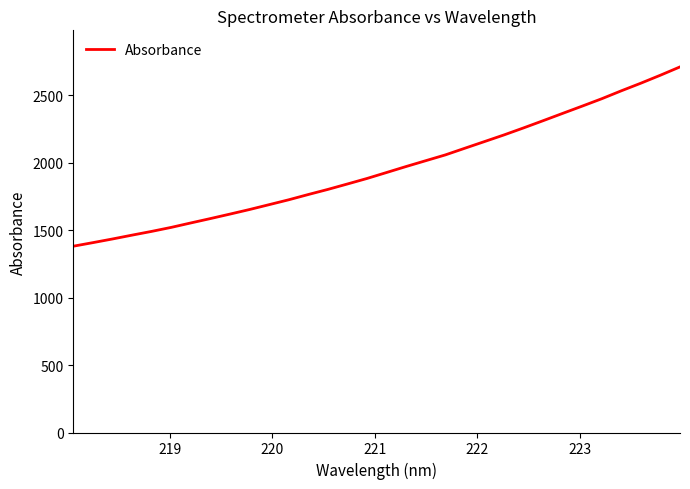

What is the greatest value displayed?

2711.9